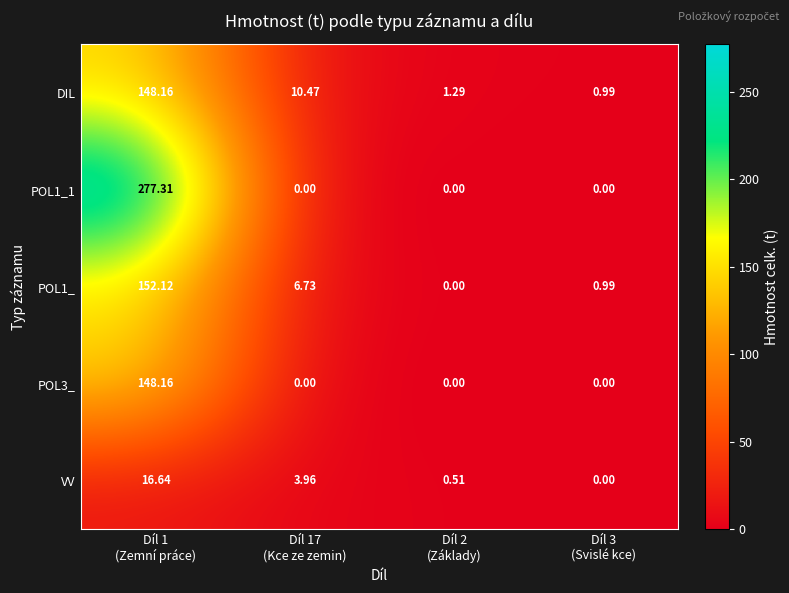

Reading left to right, what are all the values shown in this chart?

DIL: Díl 1
(Zemní práce)=148.2	Díl 17
(Kce ze zemin)=10.5	Díl 2
(Základy)=1.3	Díl 3
(Svislé kce)=1.0
POL1_1: Díl 1
(Zemní práce)=277.3	Díl 17
(Kce ze zemin)=0.0	Díl 2
(Základy)=0.0	Díl 3
(Svislé kce)=0.0
POL1_: Díl 1
(Zemní práce)=152.1	Díl 17
(Kce ze zemin)=6.7	Díl 2
(Základy)=0.0	Díl 3
(Svislé kce)=1.0
POL3_: Díl 1
(Zemní práce)=148.2	Díl 17
(Kce ze zemin)=0.0	Díl 2
(Základy)=0.0	Díl 3
(Svislé kce)=0.0
VV: Díl 1
(Zemní práce)=16.6	Díl 17
(Kce ze zemin)=4.0	Díl 2
(Základy)=0.5	Díl 3
(Svislé kce)=0.0